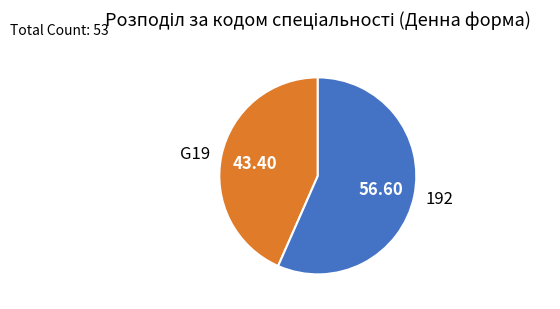

Rank the categories by value from lowest to highest.

G19, 192